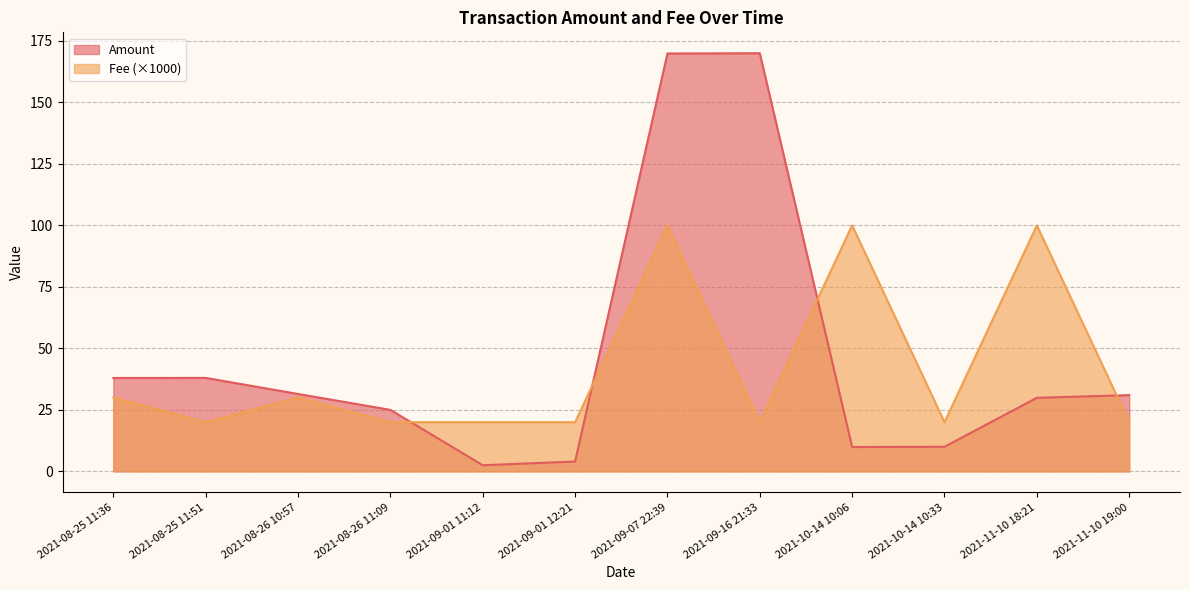

What is the label of the 12th point from the right?

2021-08-25 11:36